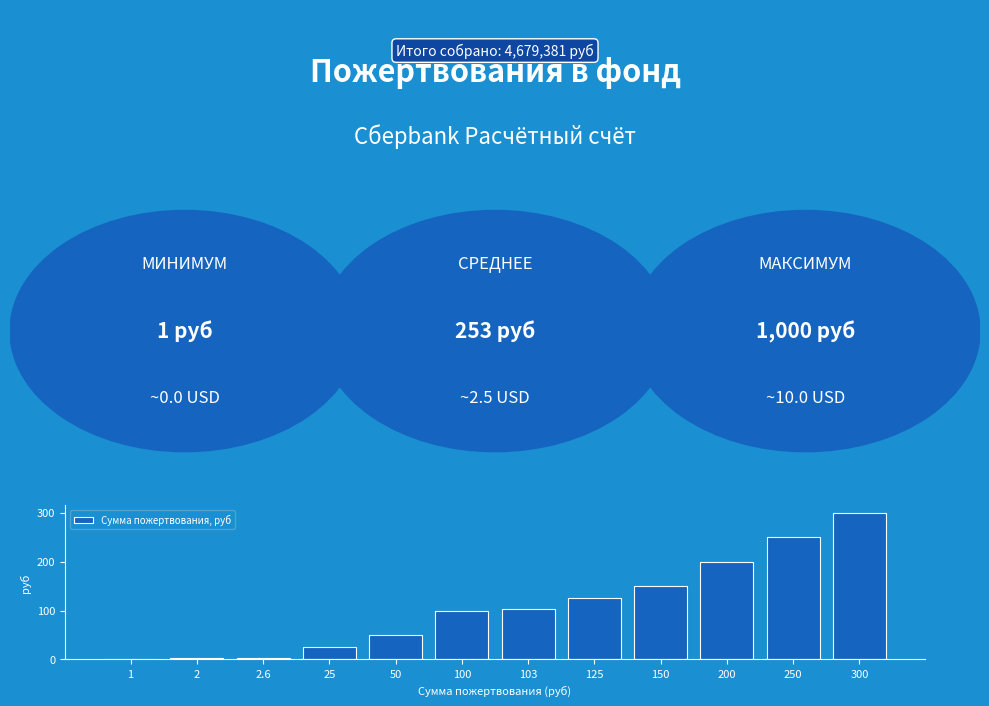

Does the chart contain stacked bars?

No